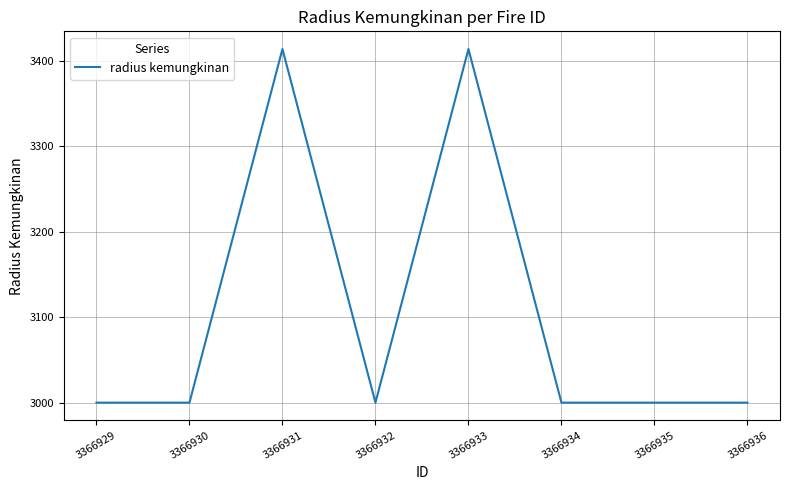

What is the greatest value displayed?

3414